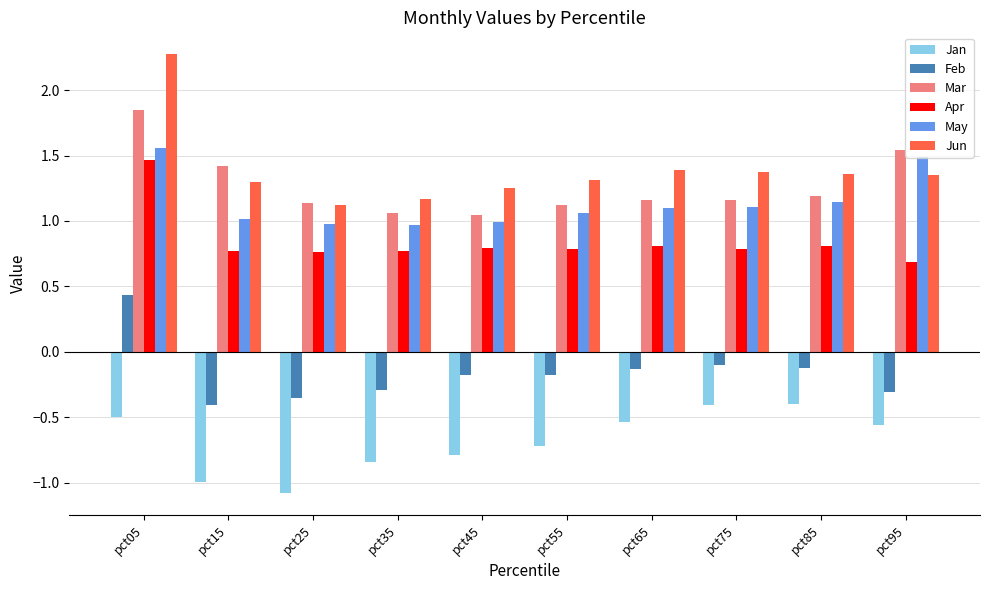

Is it true that May equals 1.1 at pct75?

True